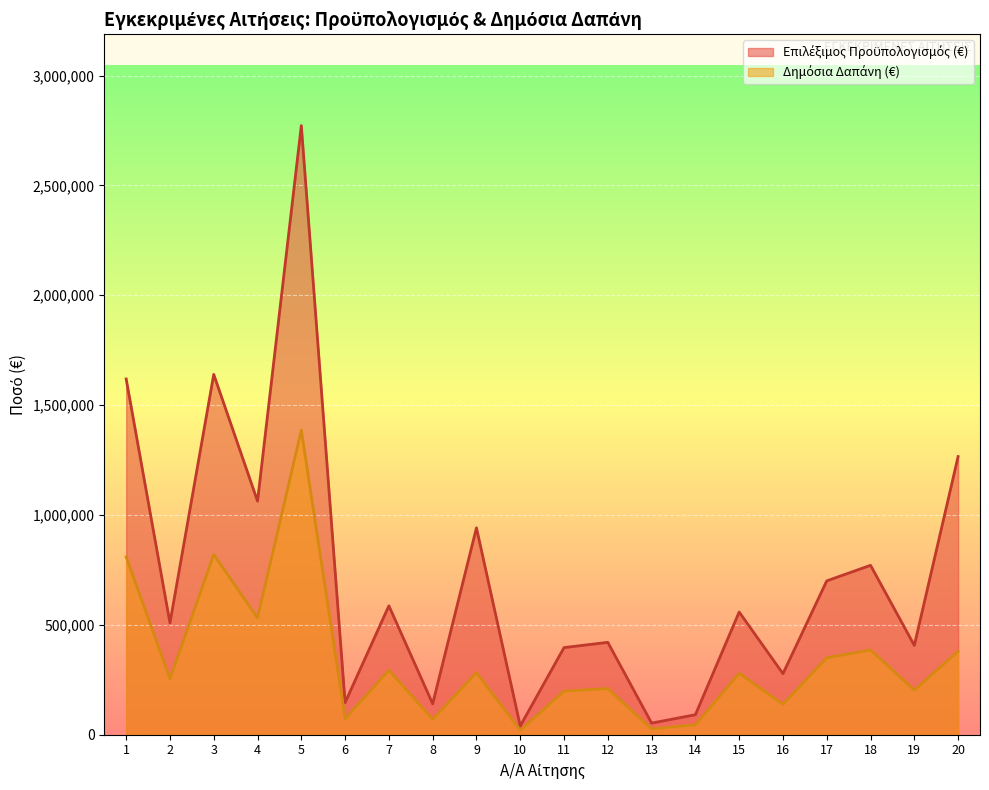

Rank the series by their average value, from lowest to highest.

Δημόσια Δαπάνη (€), Επιλέξιμος Προϋπολογισμός (€)